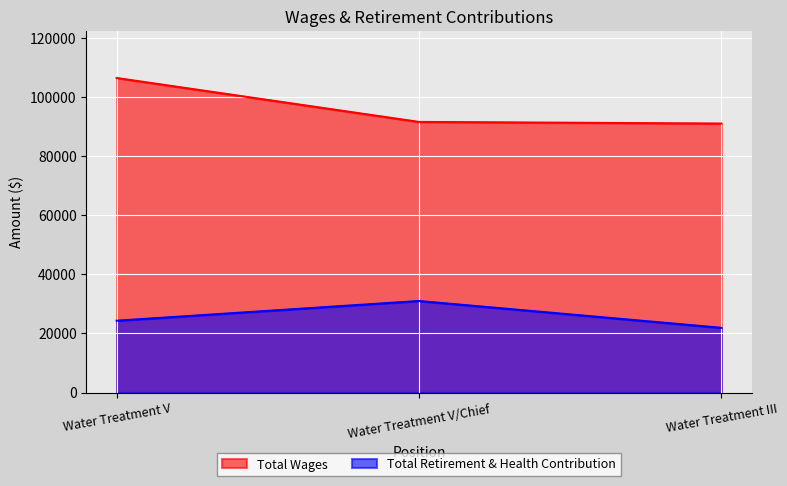

Which series has the largest total across all categories?

Total Wages